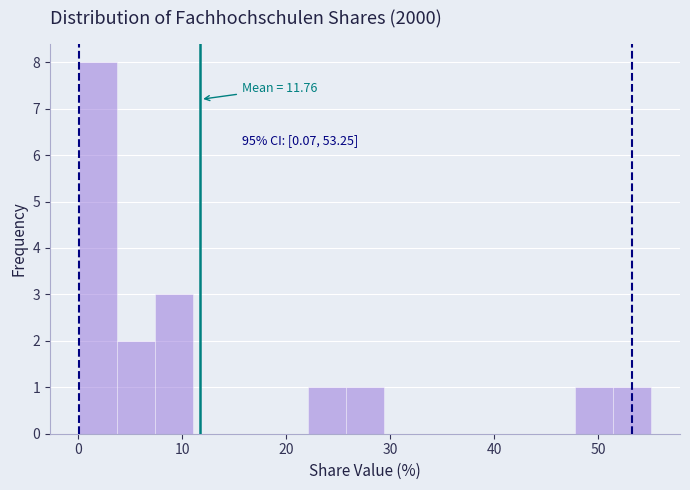

Around what value on the x-axis is the tallest bar? Give the approximate position of its centre, as read against the axis.

2